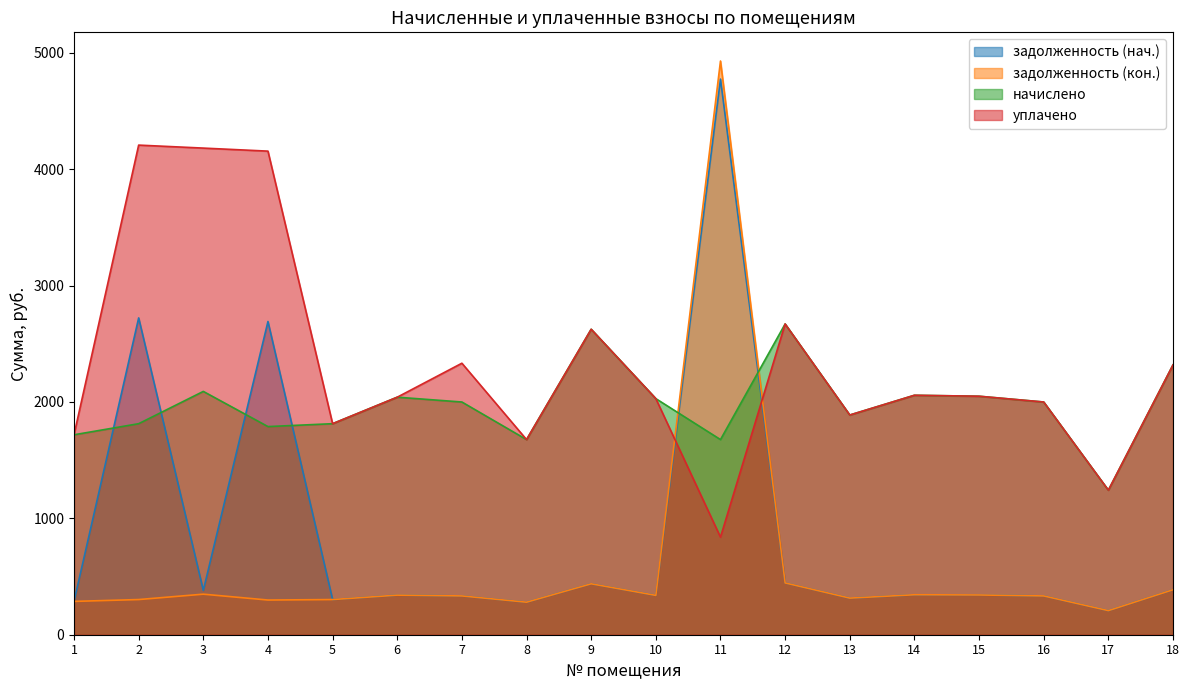

Between 7 and 10, which is larger?

10